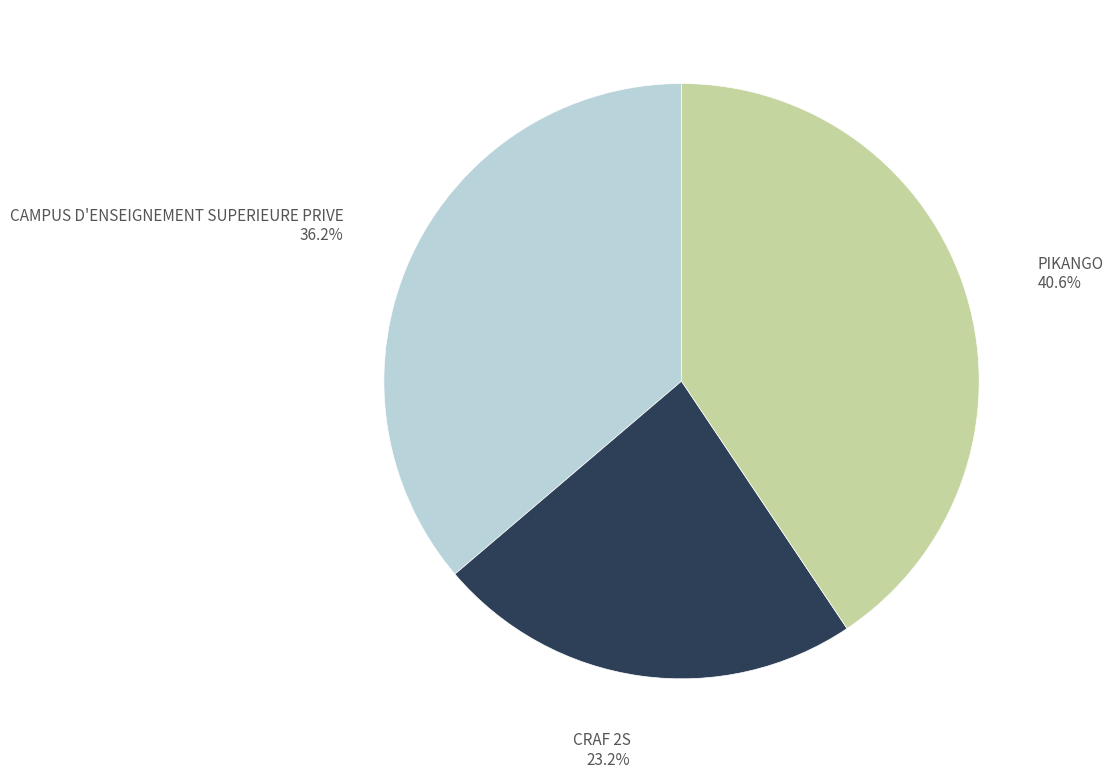

To the nearest percent, what is the combined percentage of CRAF 2S and PIKANGO?

64%